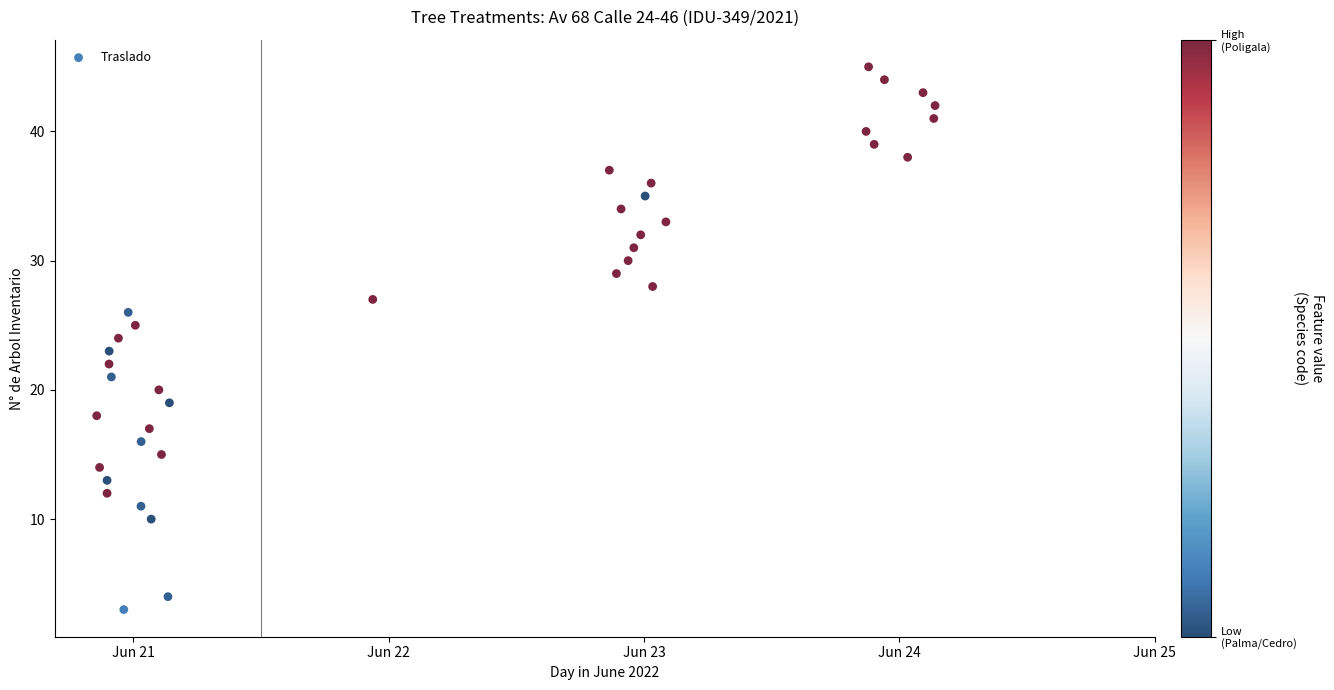

Count the number of points in this scatter plot.

38